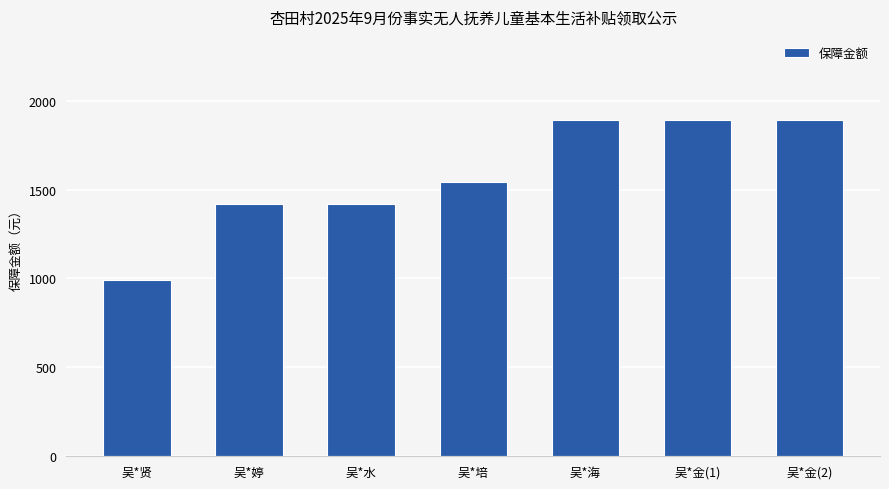

What is the difference between the second highest and minimum values?

900